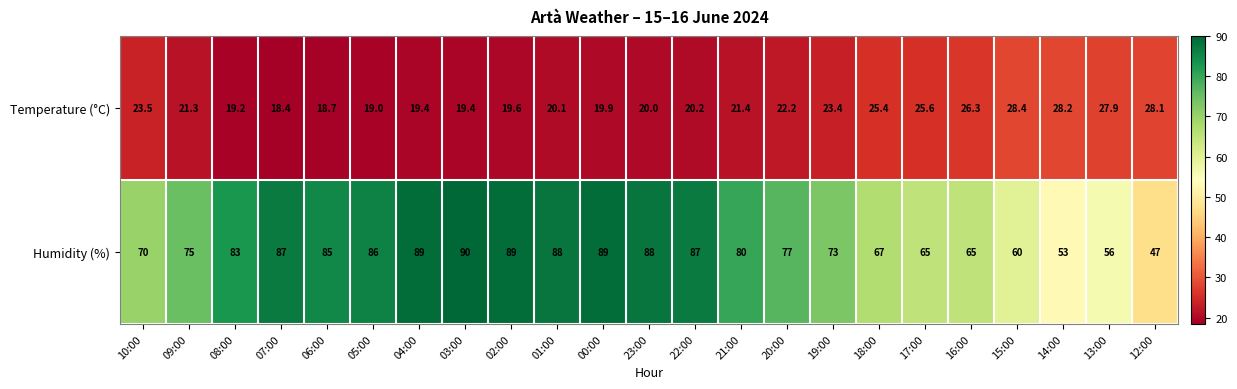

Is it true that Humidity (%) equals 22.5 at 08:00?

False